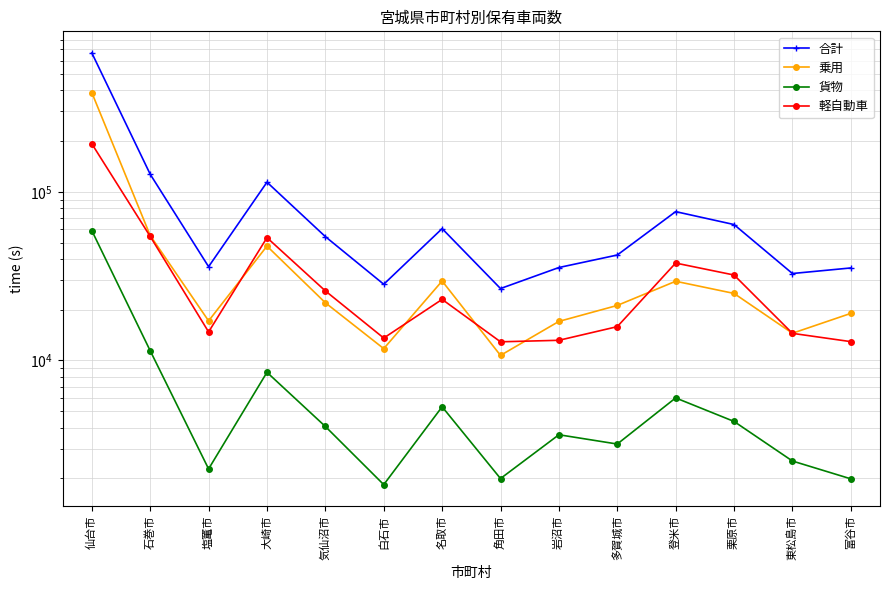

Where is the first local maximum for 軽自動車?

大崎市